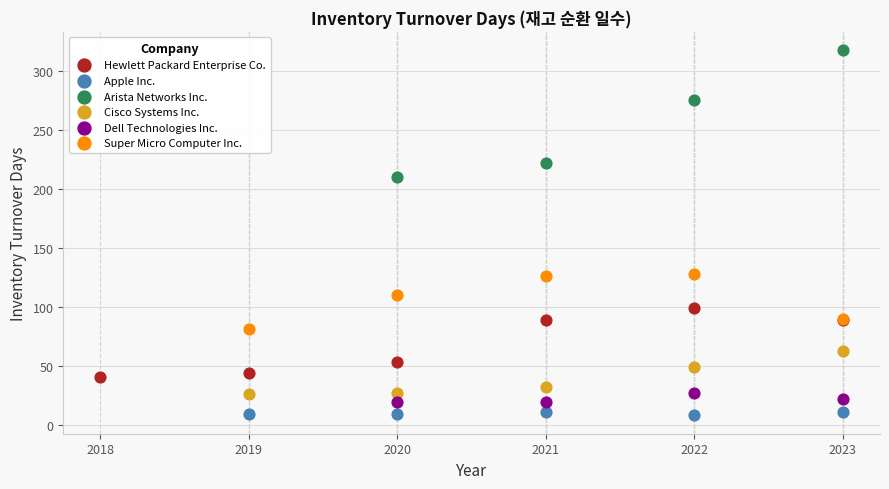

Which series contains the highest Y value?

Arista Networks Inc.